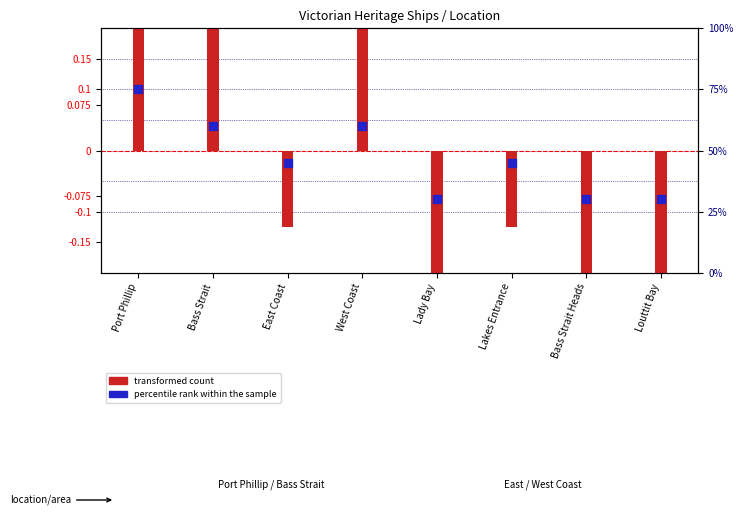

At which category is the sum across all series the highest?

Port Phillip